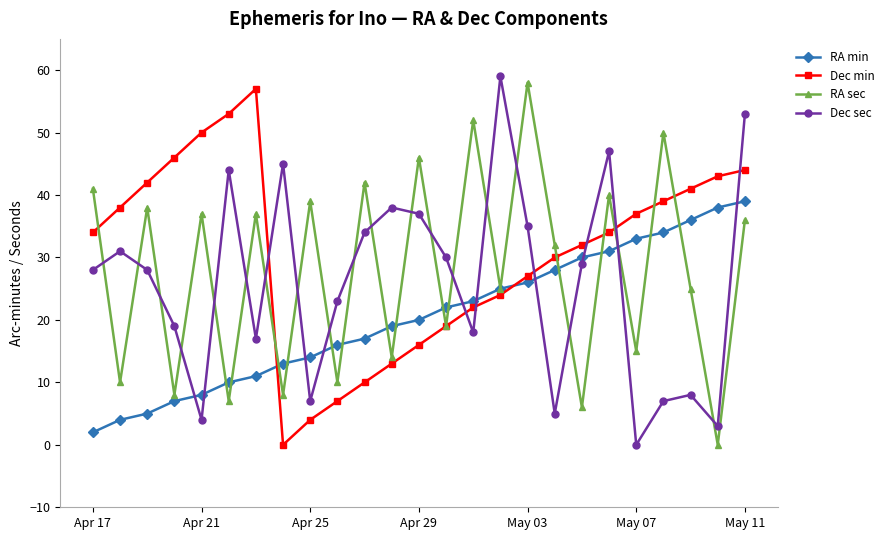

Count the number of categories in the chart.

25